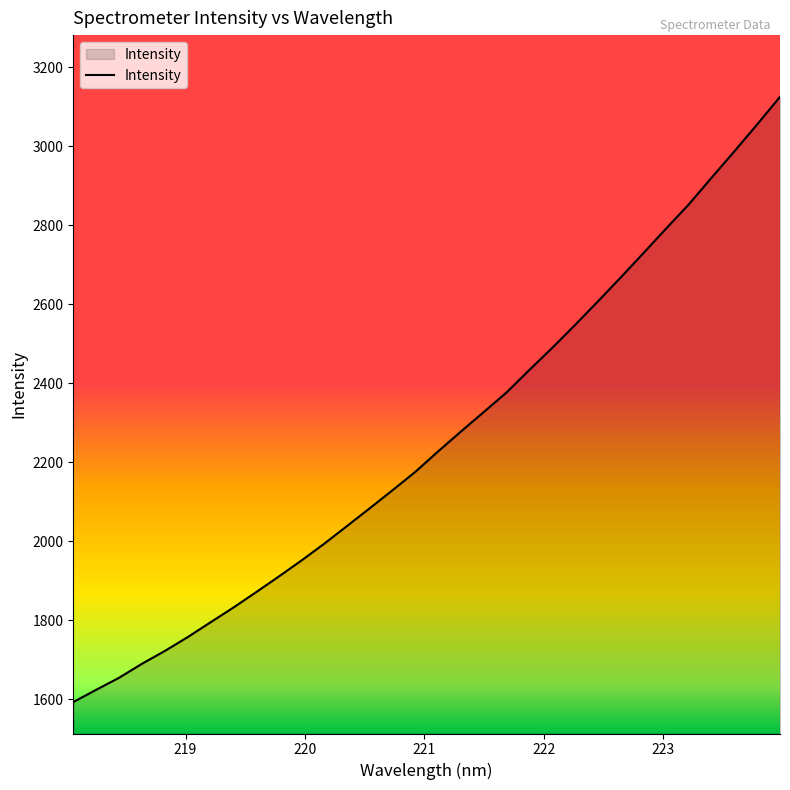

What is the greatest value displayed?

3125.3